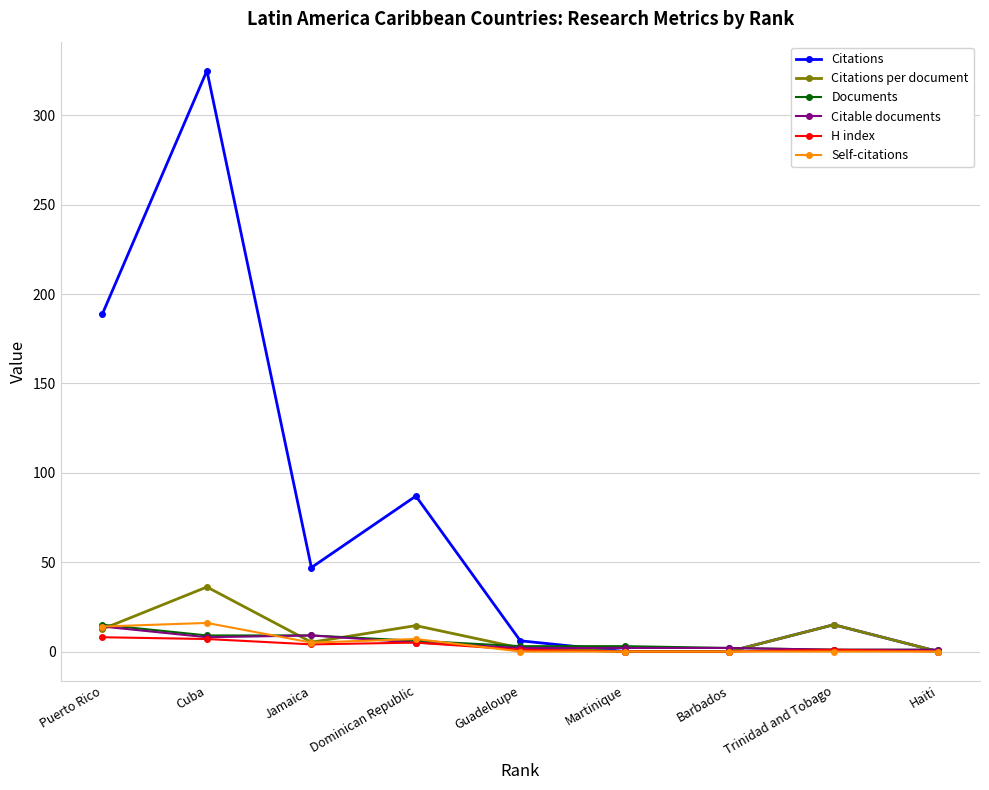

What is the spread (max minus min) of values at Trinidad and Tobago?

15.0